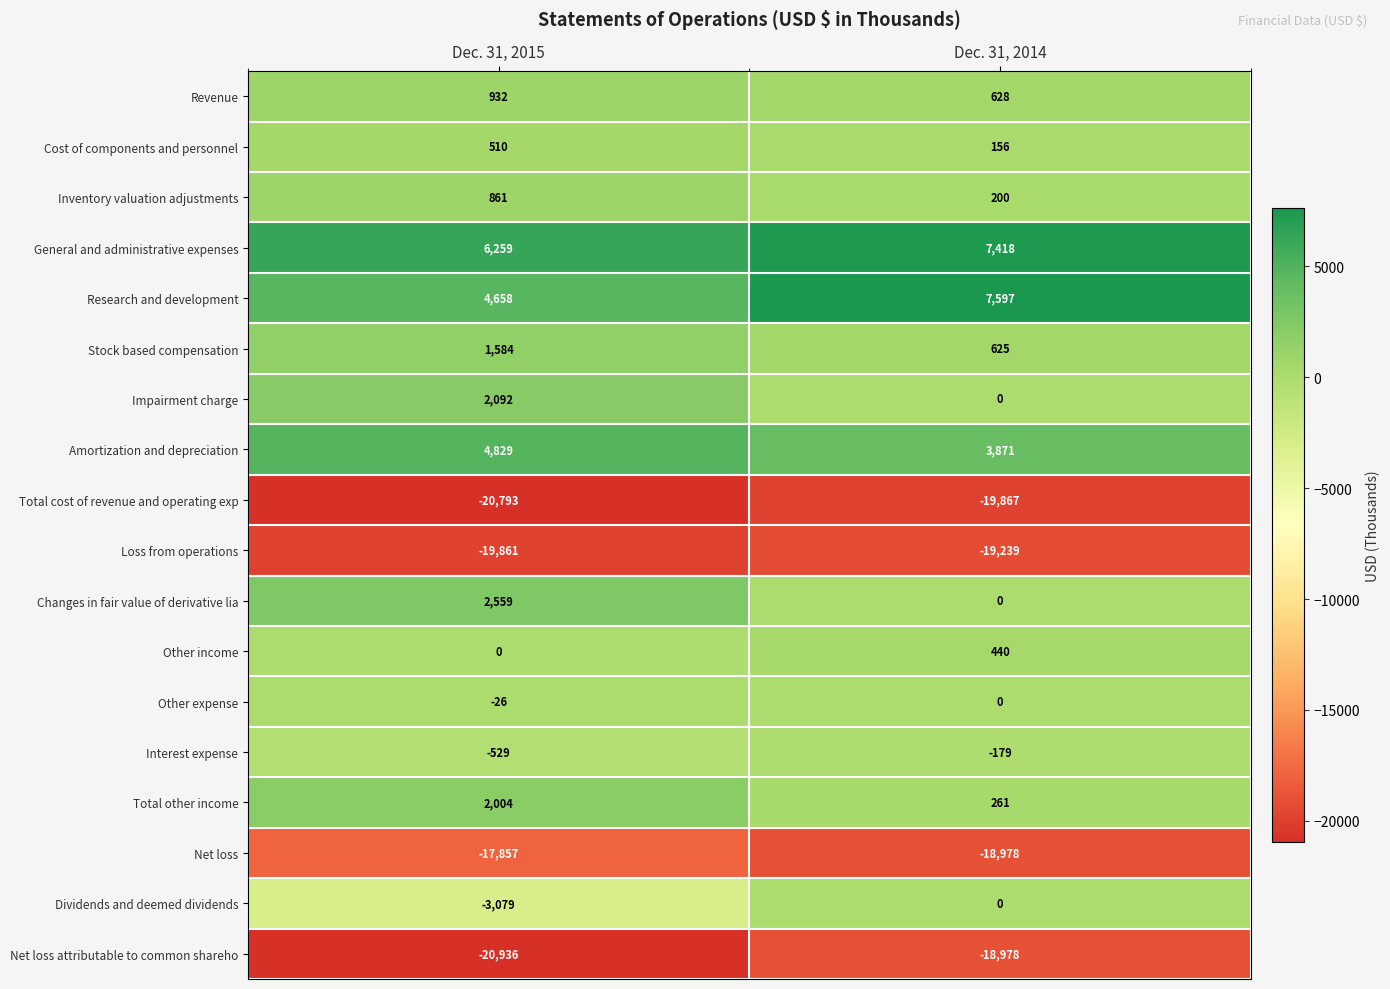

At which label is Dividends and deemed dividends closest to -1539?

Dec. 31, 2014